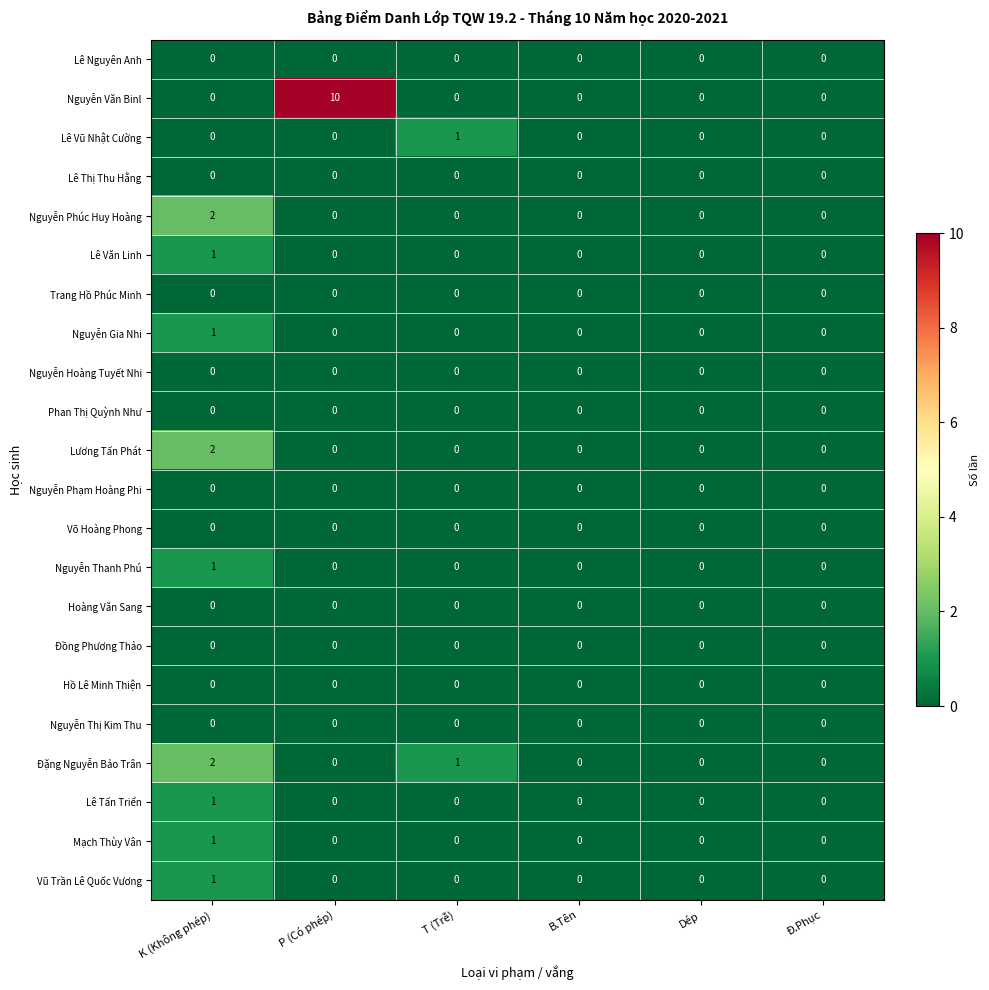

Is the value of Lê Văn Linh at K (Không phép) greater than the value of Lê Nguyên Anh at Dép?

Yes